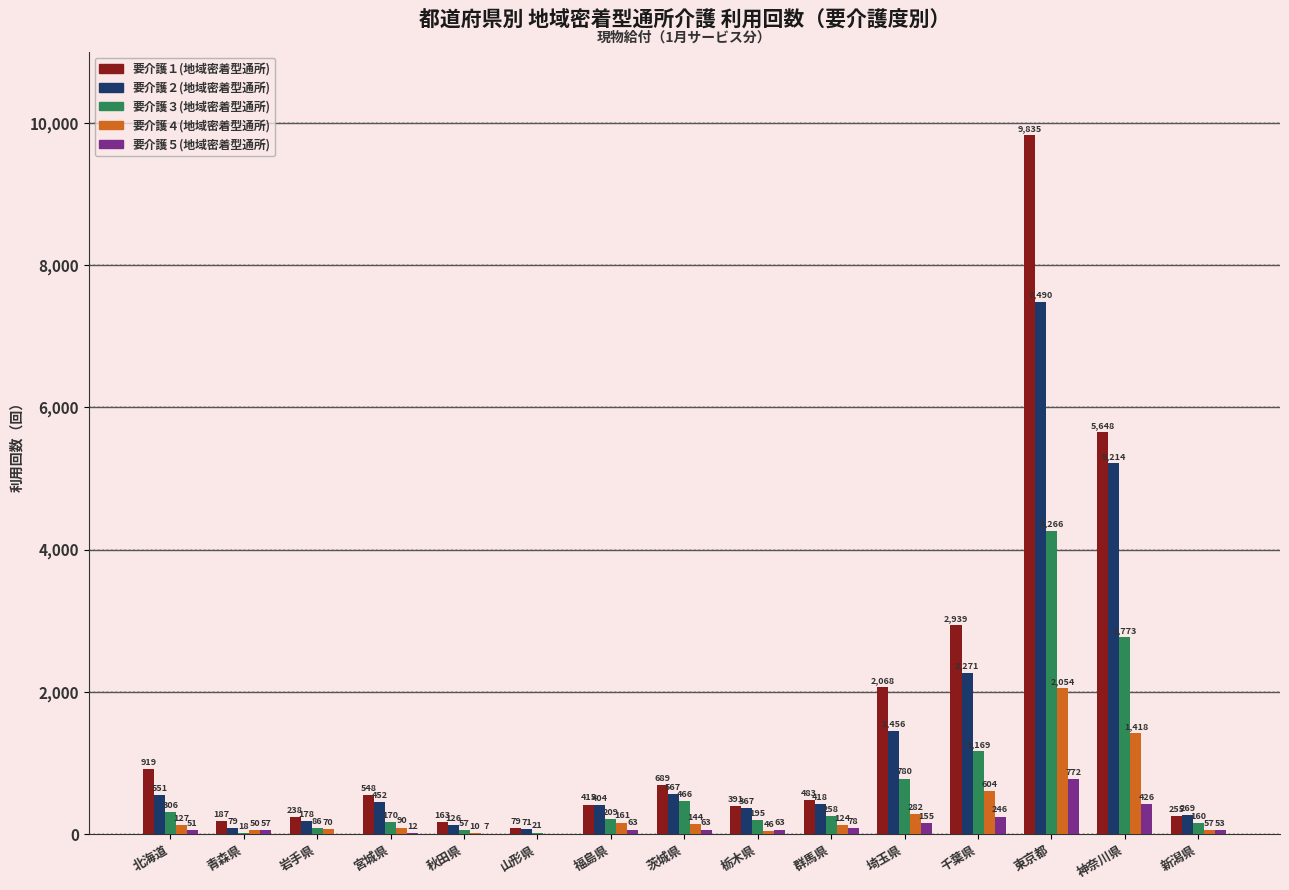

Between 北海道 and 山形県, which series saw the biggest shift?

要介護１(地域密着型通所)